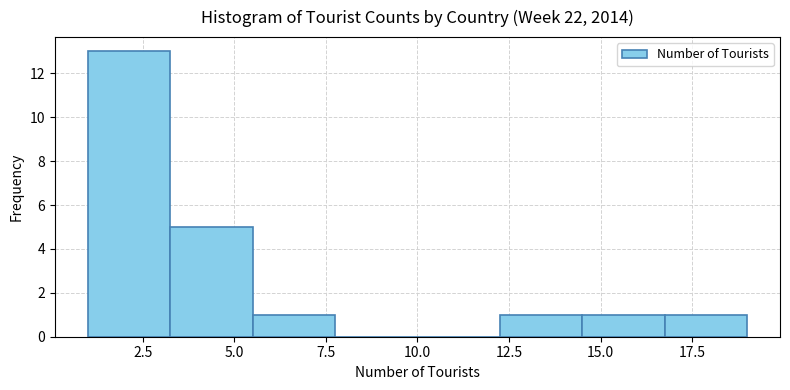

Reading left to right, transcribe this chart: for each bar, give the range it covers on the x-axis and its height. Neither the bar edges nor the heights are printed on the chart, so give them approximately, as read against the axes.

1.00 to 3.25: 13
3.25 to 5.50: 5
5.50 to 7.75: 1
7.75 to 10.00: 0
10.00 to 12.25: 0
12.25 to 14.50: 1
14.50 to 16.75: 1
16.75 to 19.00: 1